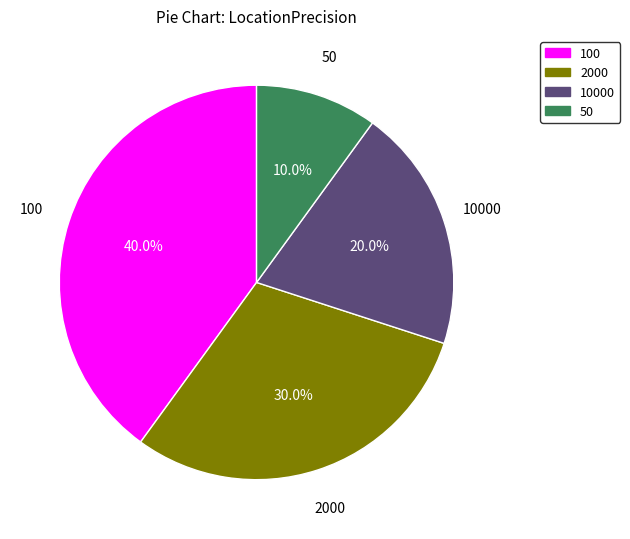

Does any single category account for the majority?

No